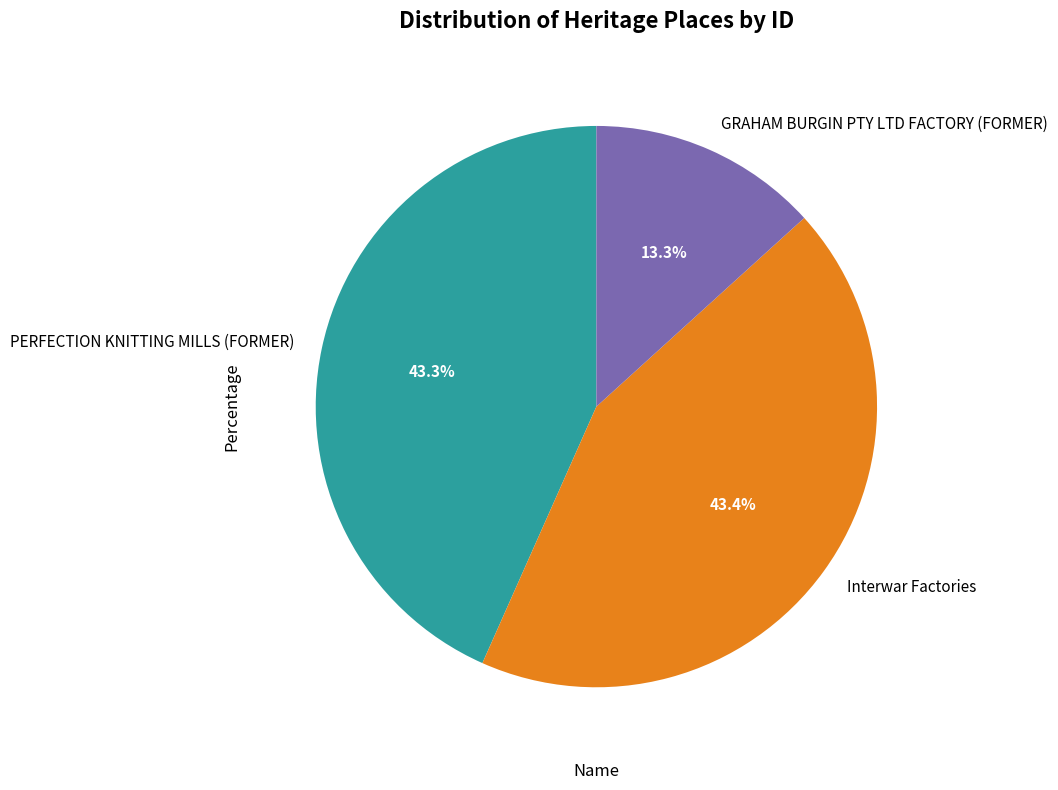

The PERFECTION KNITTING MILLS (FORMER) slice represents 29% of the pie. True or false?

False